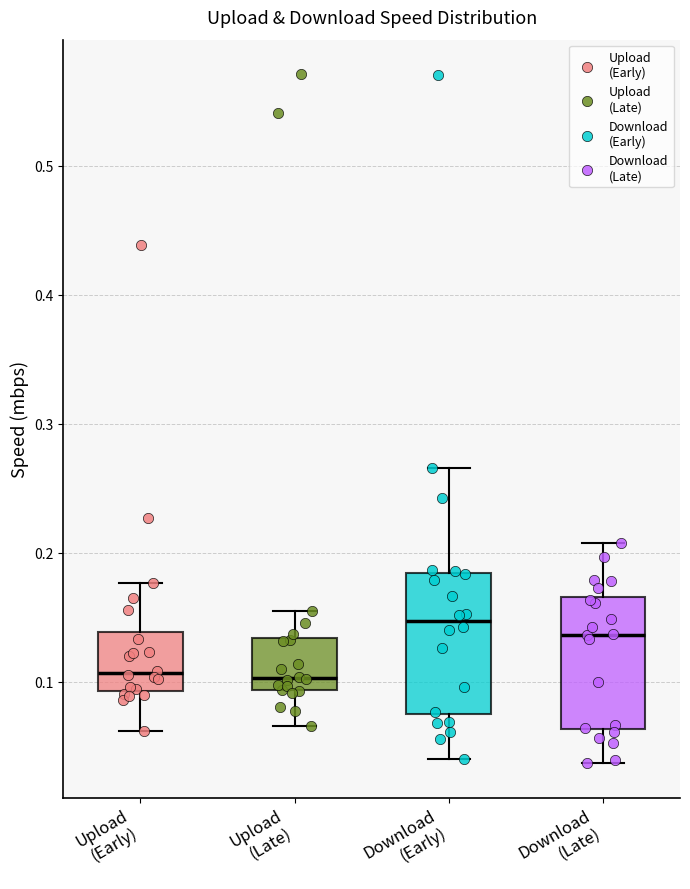

Reading left to right, transcribe this box plot: for each box, give where its median line is, the range the box spans, and where its two whiskers end, as read against the y-axis. The values are not printed on the chart, so give them approximately, as read against the axis.

Upload (Early): median 0.11, box 0.09 to 0.14, whiskers 0.06 to 0.18
Upload (Late): median 0.10, box 0.09 to 0.13, whiskers 0.07 to 0.15
Download (Early): median 0.15, box 0.07 to 0.18, whiskers 0.04 to 0.27
Download (Late): median 0.14, box 0.06 to 0.17, whiskers 0.04 to 0.21